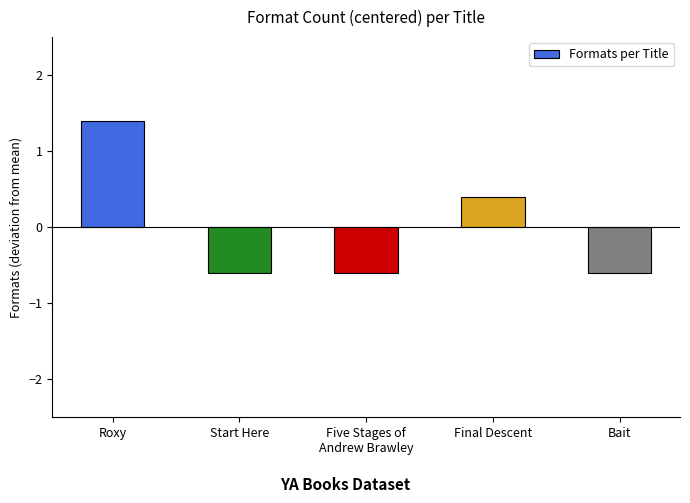

At which category does the chart reach its peak across all series?

Roxy